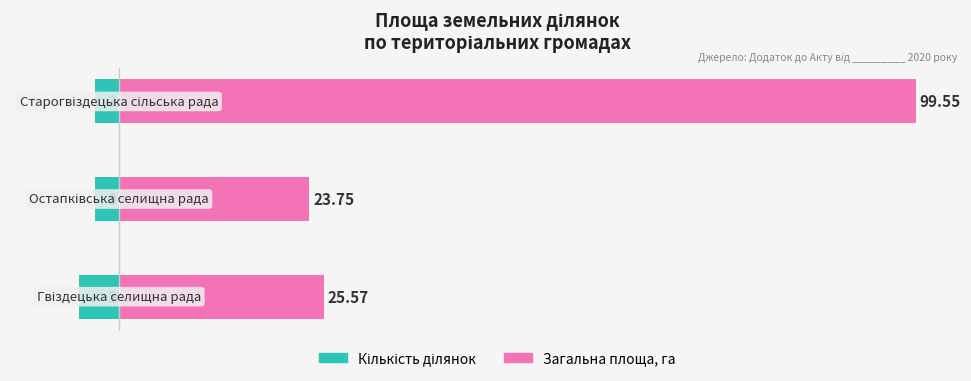

Reading left to right, transcribe all the data shown in this chart.

Кількість ділянок: -5.0	-3.0	-3.0
Загальна площа, га: 25.6	23.8	99.6